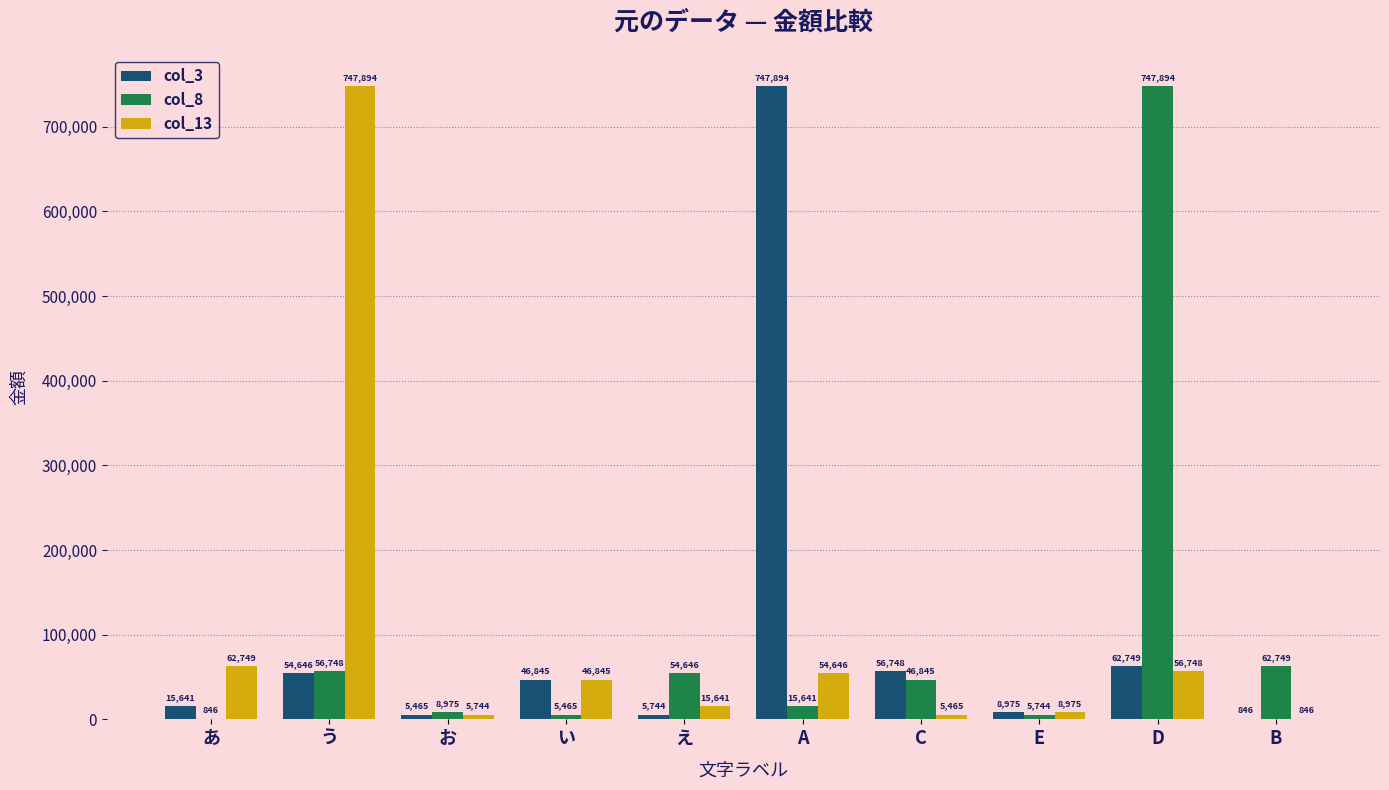

Reading left to right, transcribe all the data shown in this chart.

col_3: あ=15641	う=54646	お=5465	い=46845	え=5744	A=747894	C=56748	E=8975	D=62749	B=846
col_8: あ=846	う=56748	お=8975	い=5465	え=54646	A=15641	C=46845	E=5744	D=747894	B=62749
col_13: あ=62749	う=747894	お=5744	い=46845	え=15641	A=54646	C=5465	E=8975	D=56748	B=846